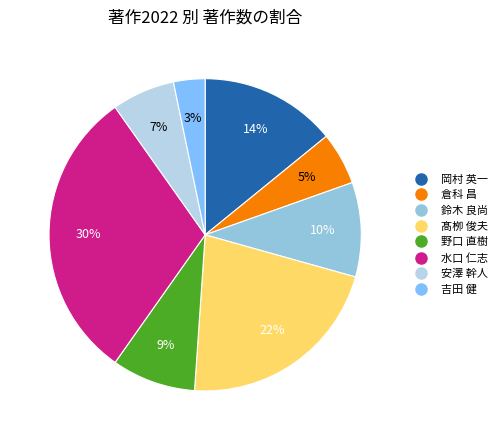

Which category has the biggest portion of the pie?

水口 仁志